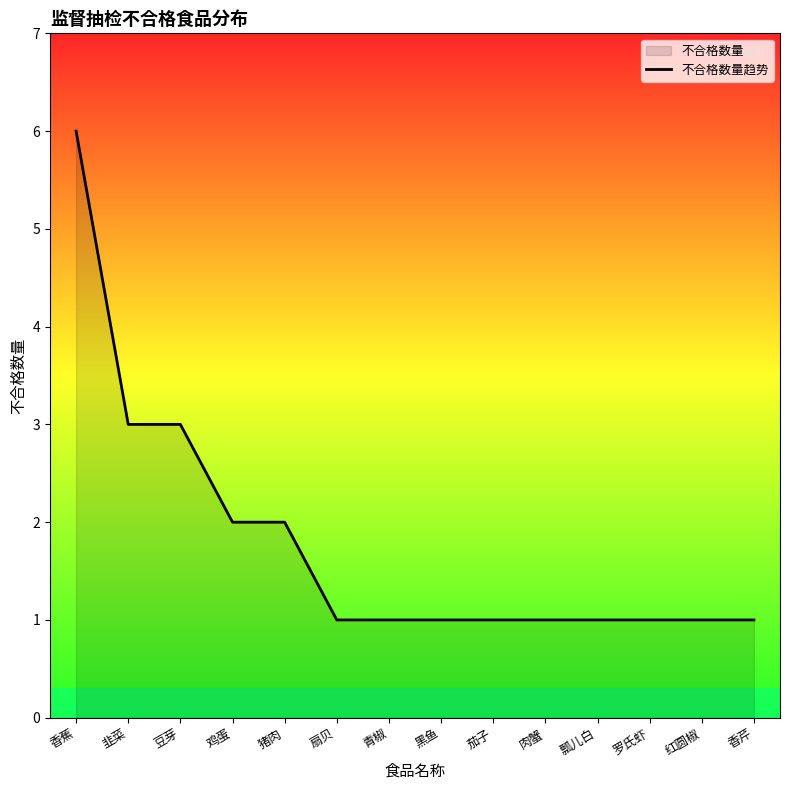

What is the value of the 10th point from the left?

1